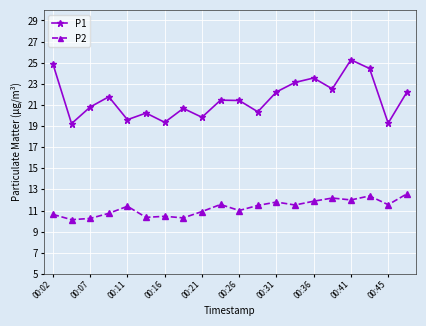

Which series has the largest range (max minus min)?

P1